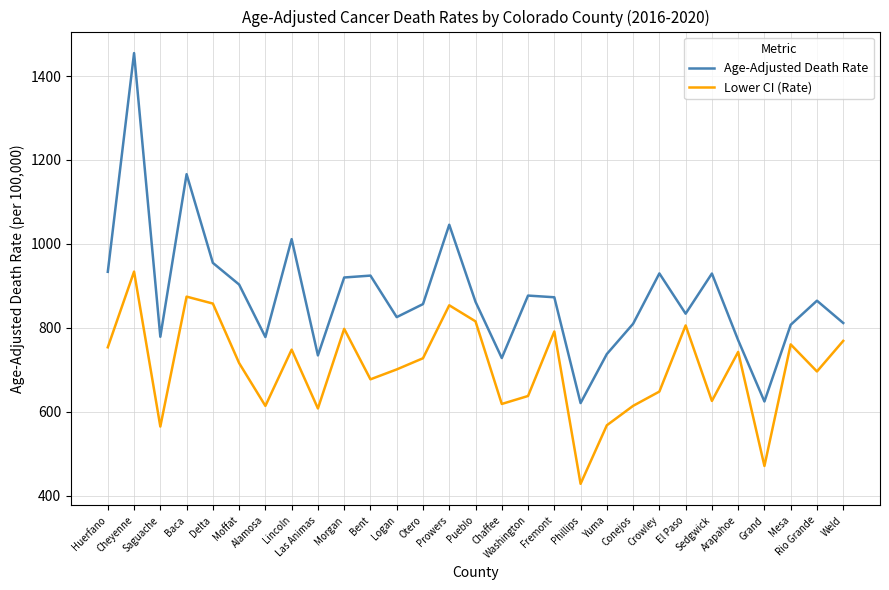

True or false: Lower CI (Rate) and Age-Adjusted Death Rate cross at least once.

False